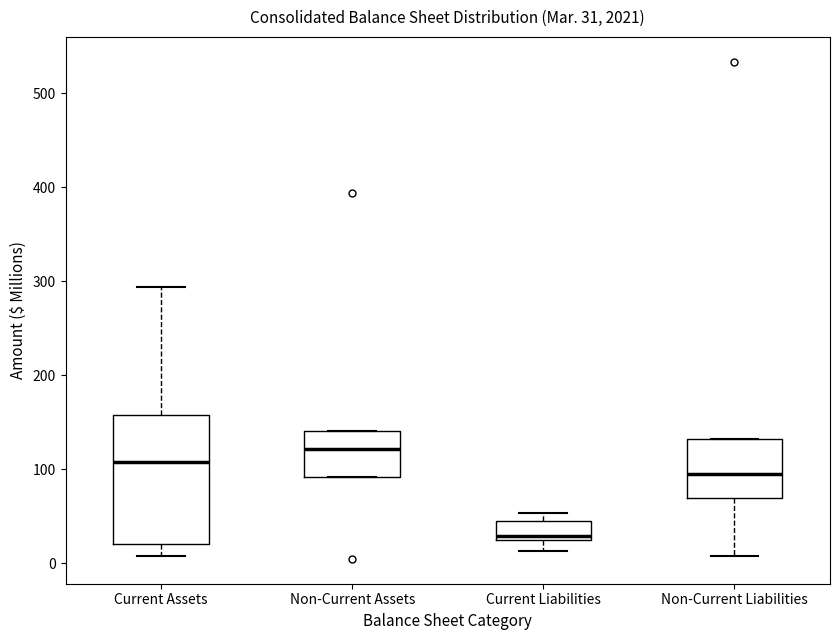

Which box has the highest median line?

Non-Current Assets